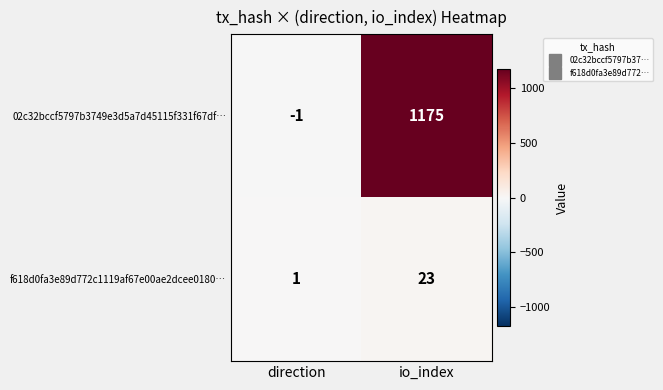

What is the average value of the f618d0fa3e89d772c1119af67e00ae2dcee0180… series?

12